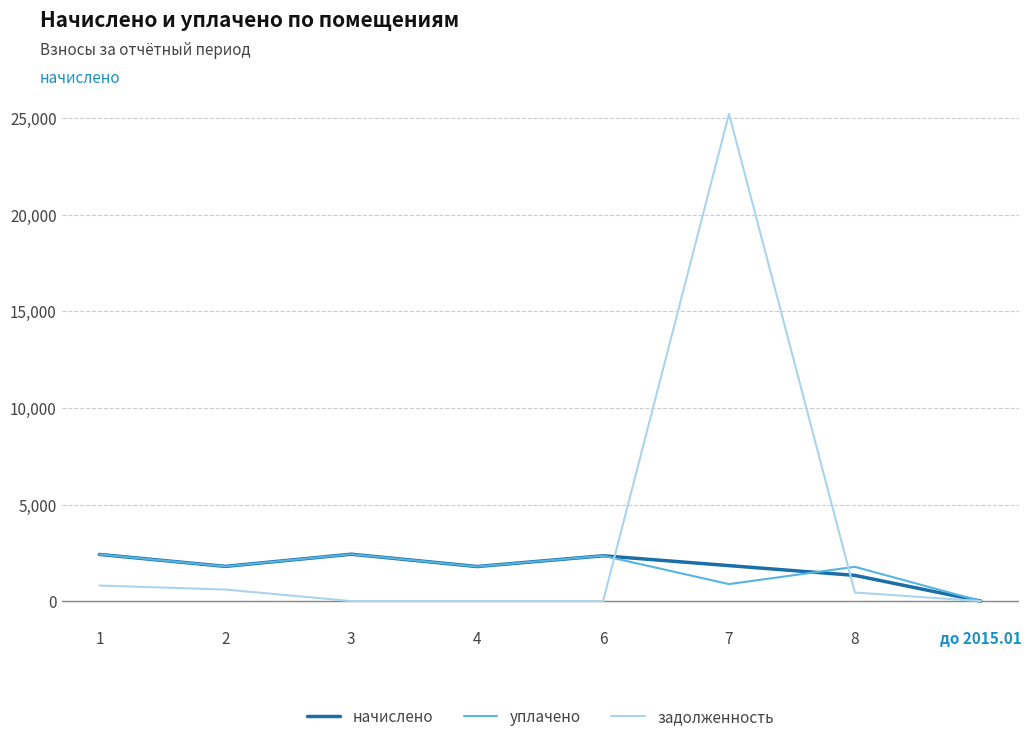

Which series has the largest total across all categories?

задолженность